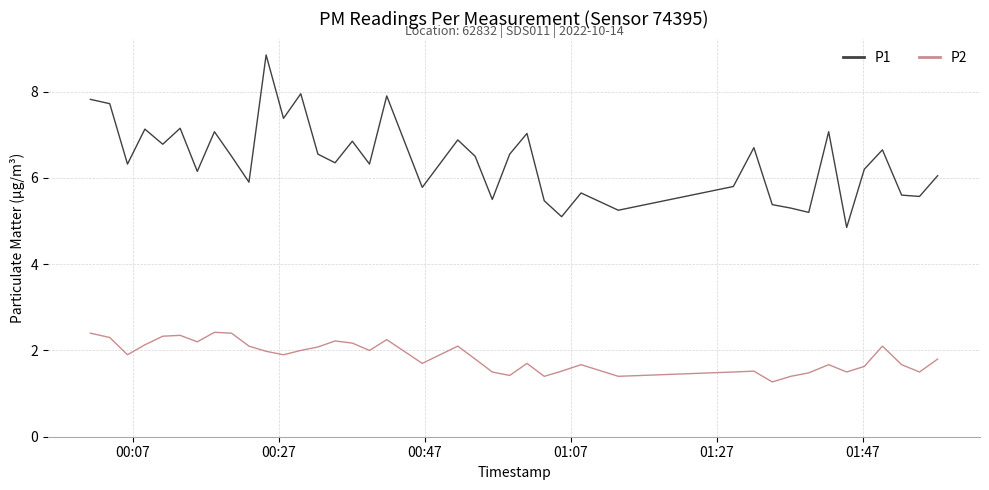

What is the smallest value displayed?

1.3